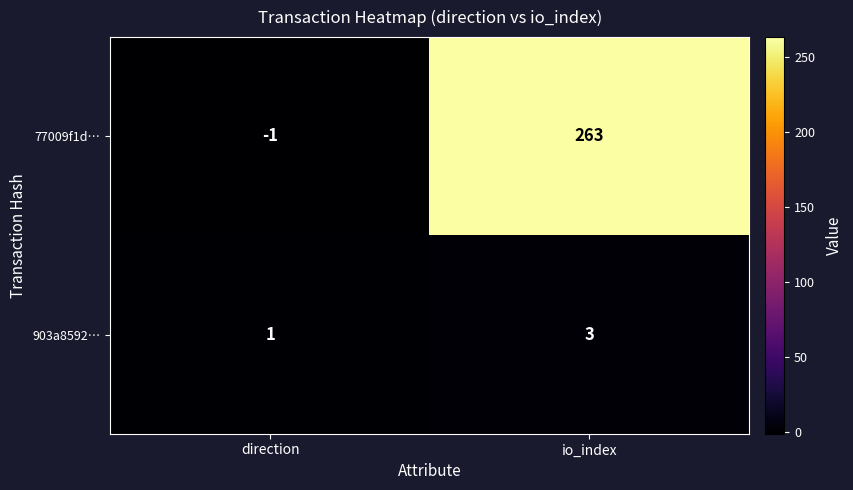

What is the smallest value displayed?

-1